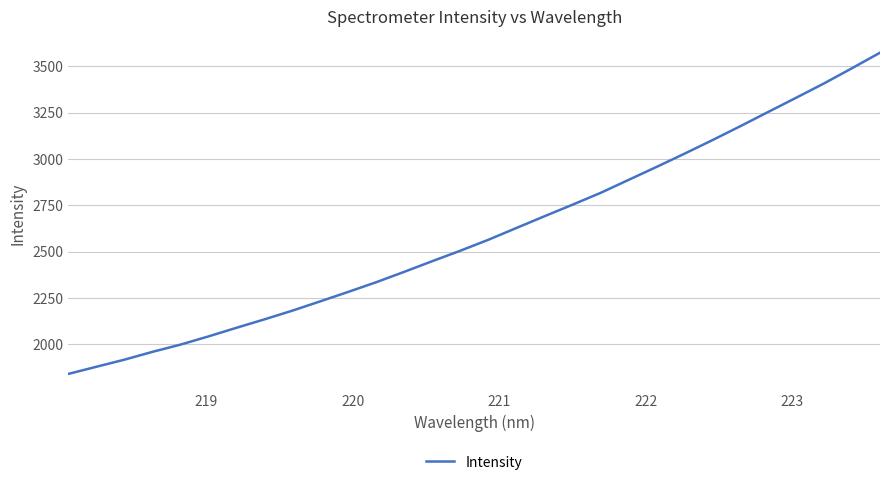

What is the maximum value shown in the chart?

3572.6